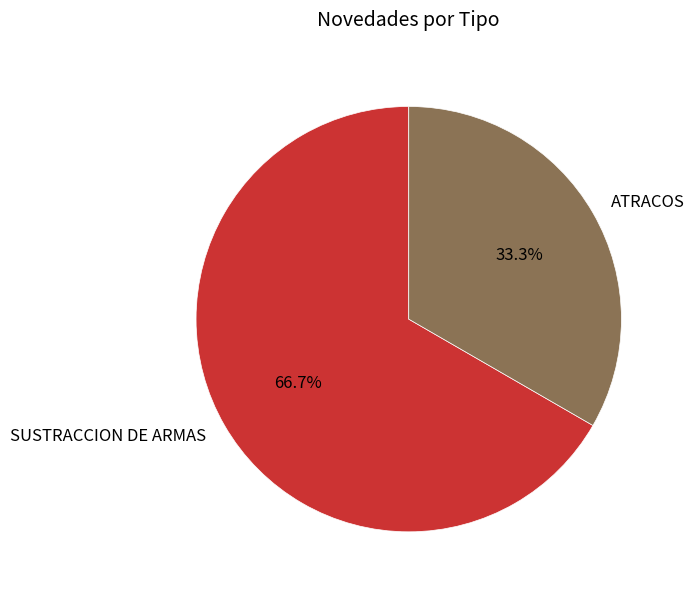

What percentage is NOT represented by ATRACOS?

66.7%